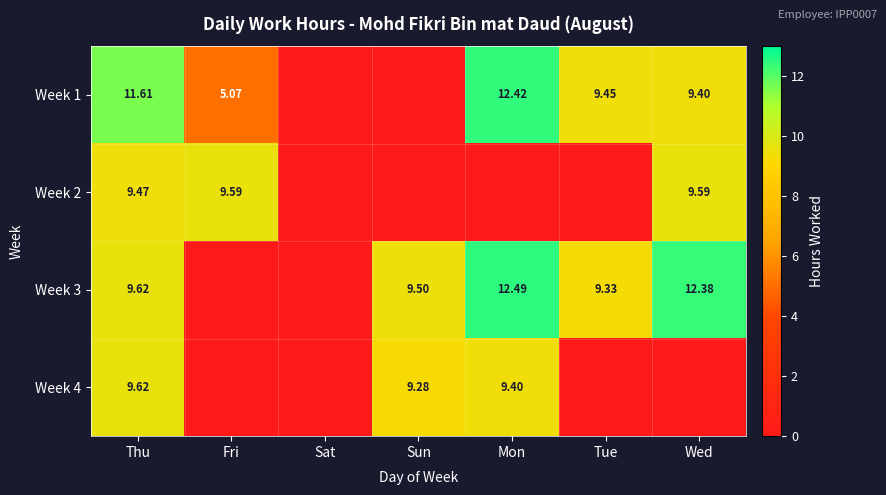

At which category does the chart reach its minimum across all series?

Sat